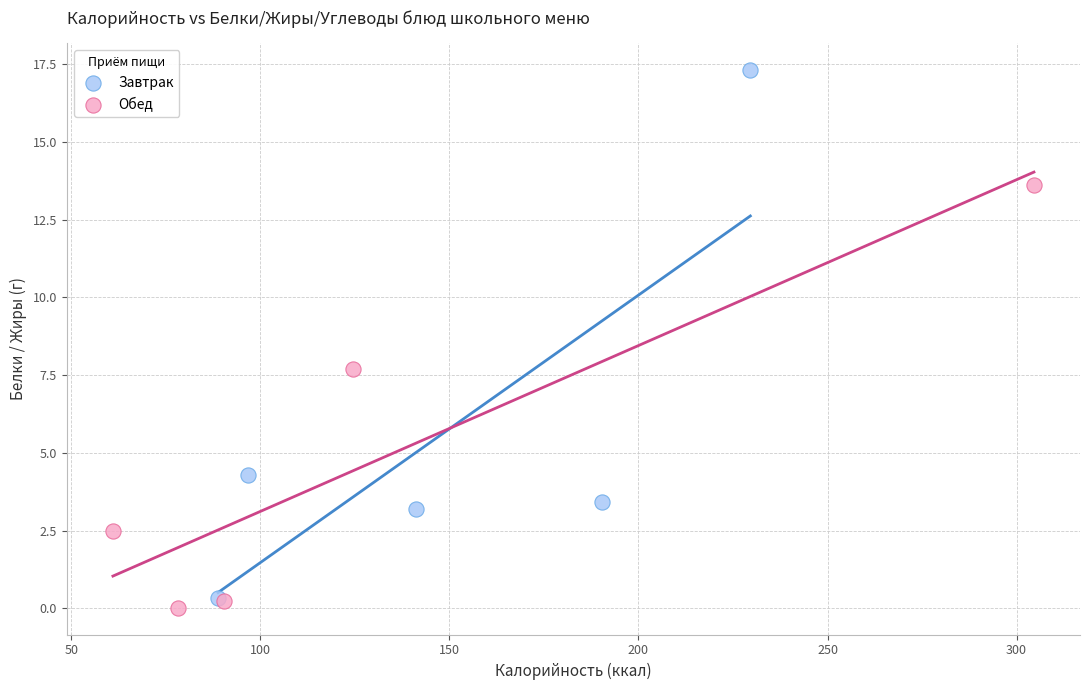

Which series contains the lowest Y value?

Обед